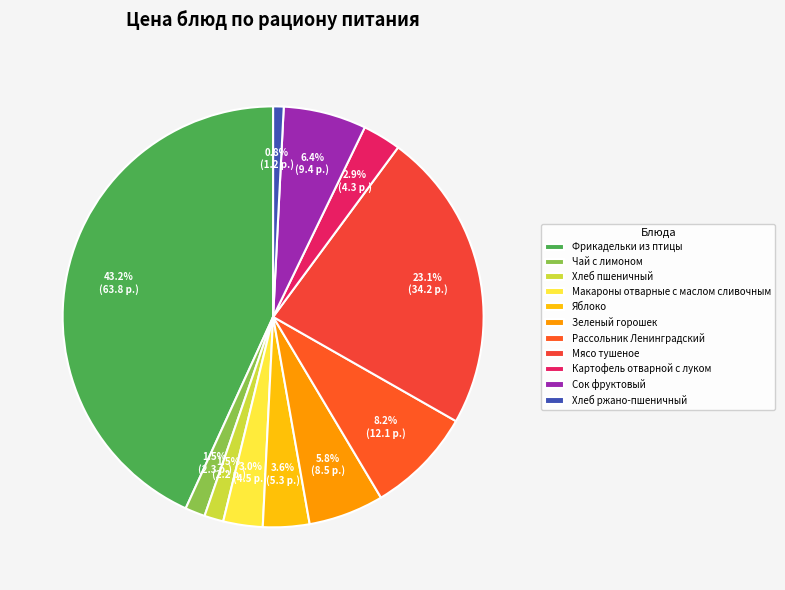

To the nearest percent, what is the difference between the largest and smallest slice percentages?

42%